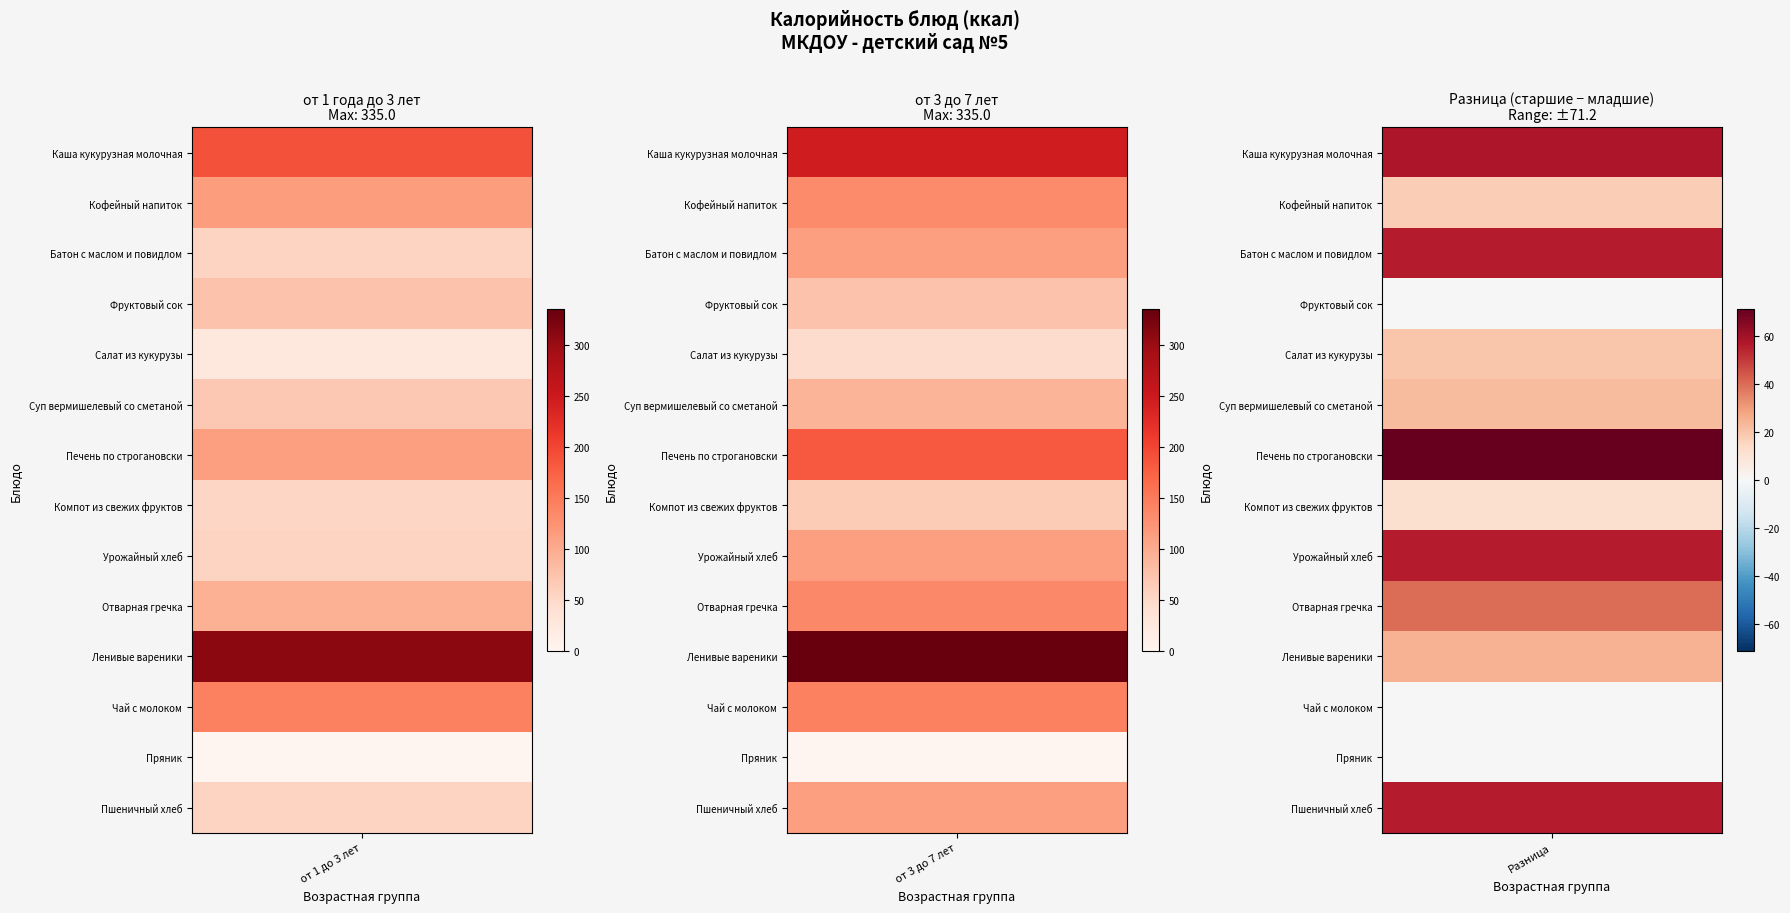

What is the difference between the maximum and minimum values in the Ленивые вареники series?

25.0